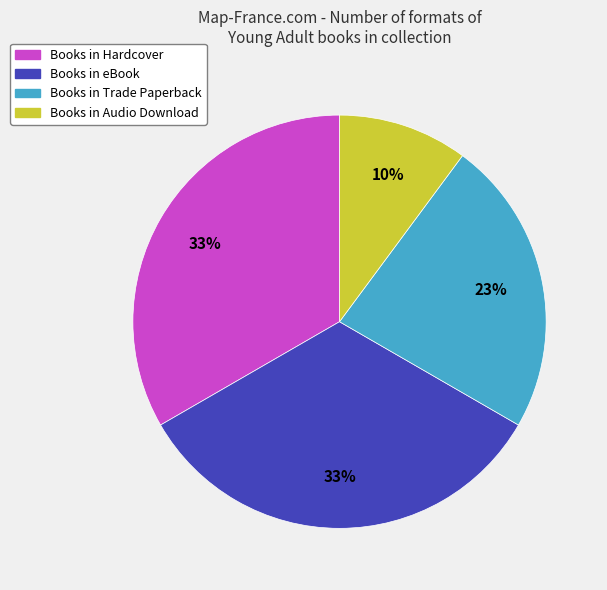

How many slices are in this pie chart?

4